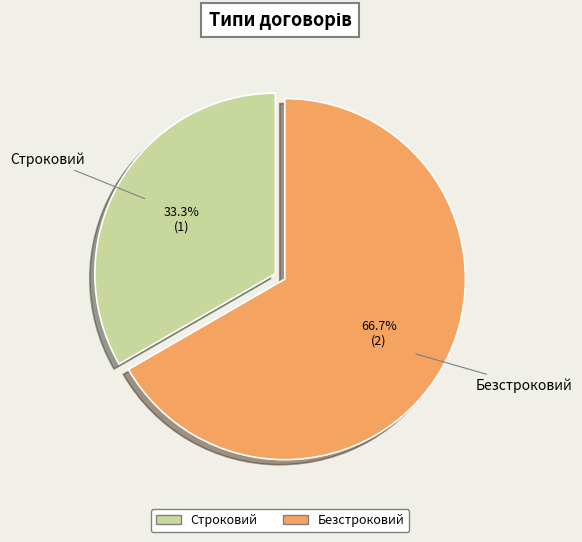

What is the smallest slice in the pie chart?

Строковий